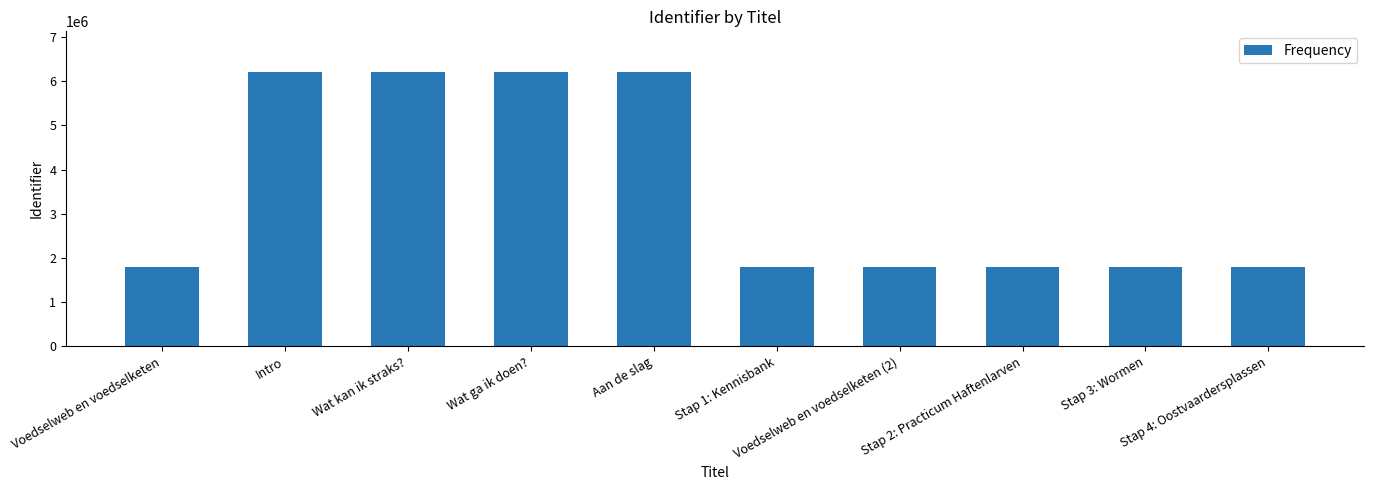

How many values are below 1802585?

5